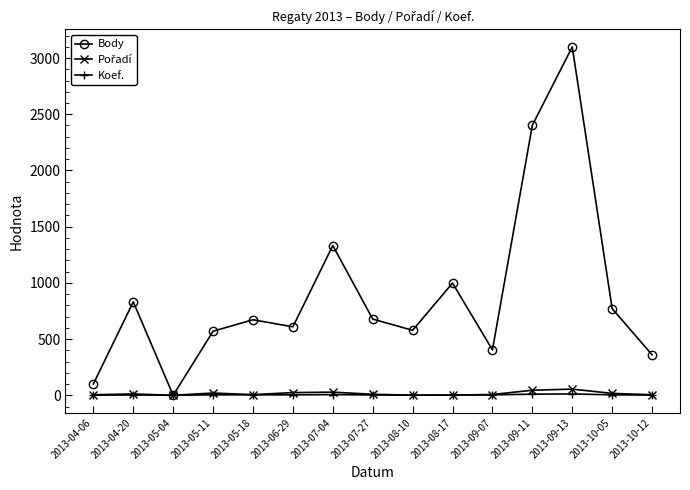

Which series has the largest total across all categories?

Body